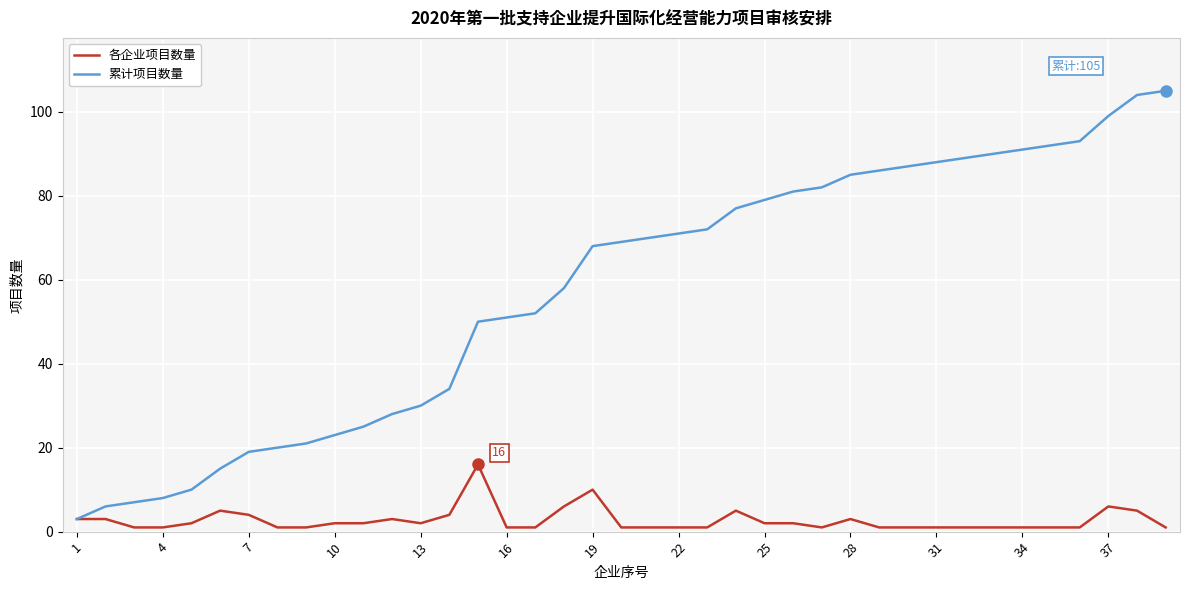

Which series has the largest total across all categories?

累计项目数量